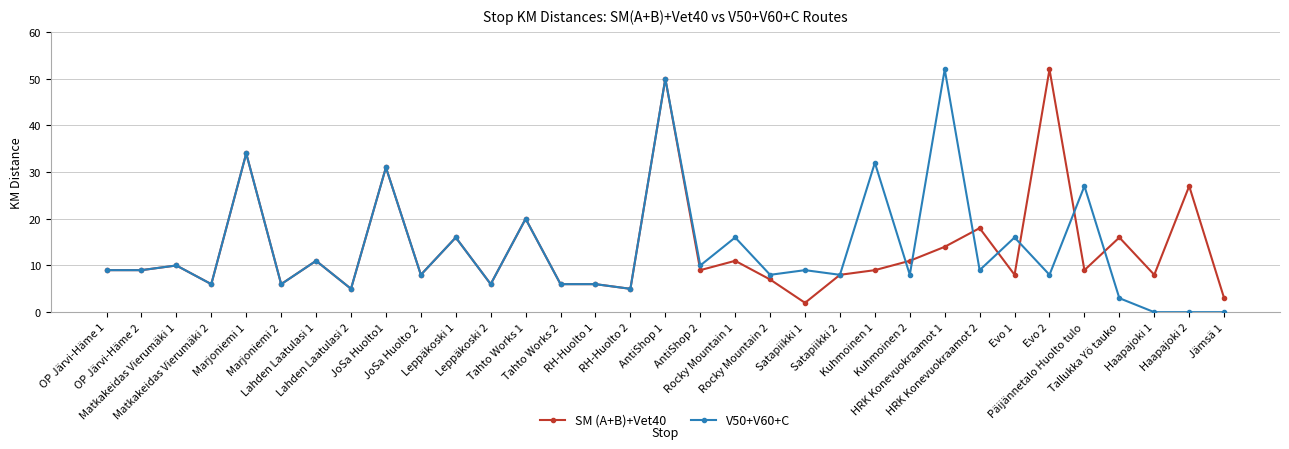

What is the average value of the SM (A+B)+Vet40 series?

14